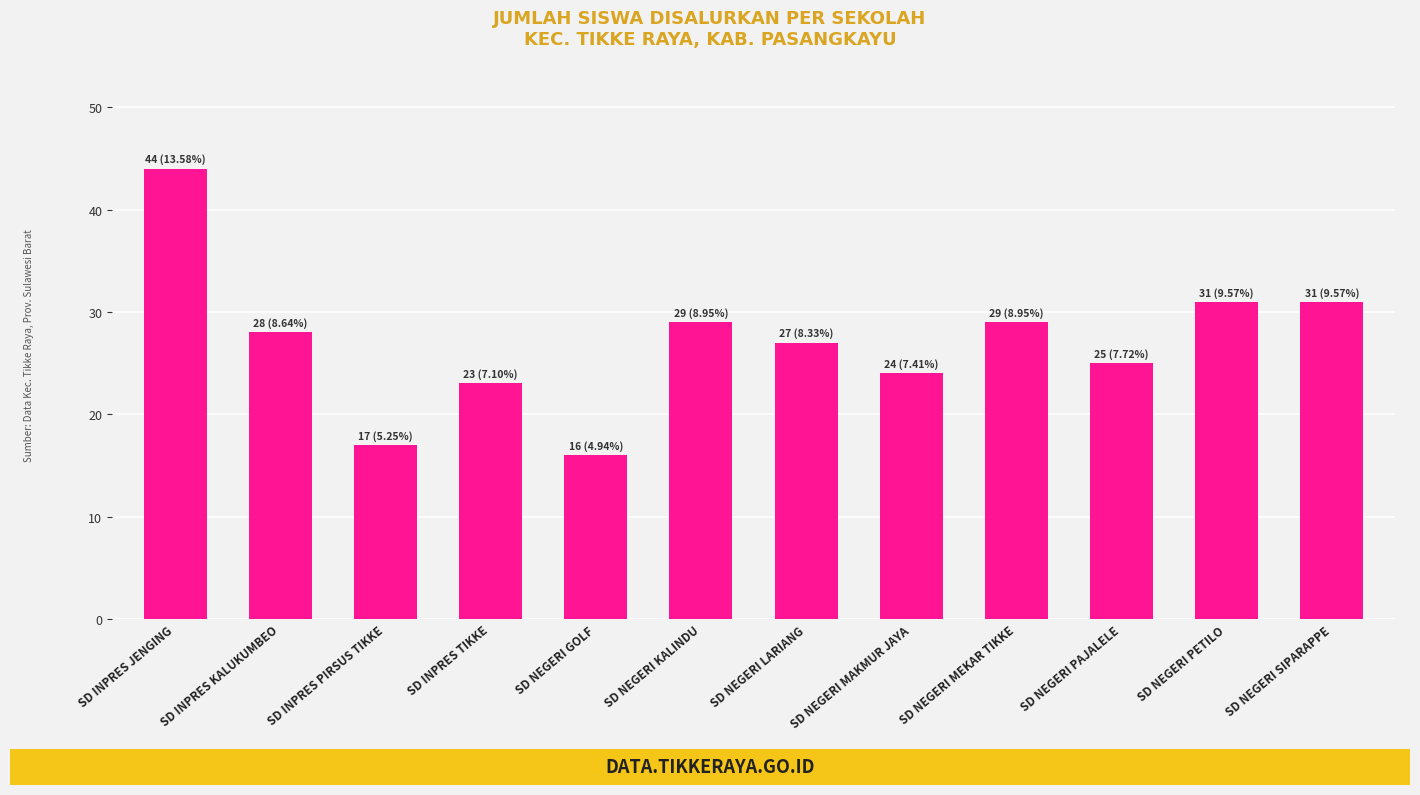

Reading left to right, extract all data points from this chart.

SD INPRES JENGING=44	SD INPRES KALUKUMBEO=28	SD INPRES PIRSUS TIKKE=17	SD INPRES TIKKE=23	SD NEGERI GOLF=16	SD NEGERI KALINDU=29	SD NEGERI LARIANG=27	SD NEGERI MAKMUR JAYA=24	SD NEGERI MEKAR TIKKE=29	SD NEGERI PAJALELE=25	SD NEGERI PETILO=31	SD NEGERI SIPARAPPE=31